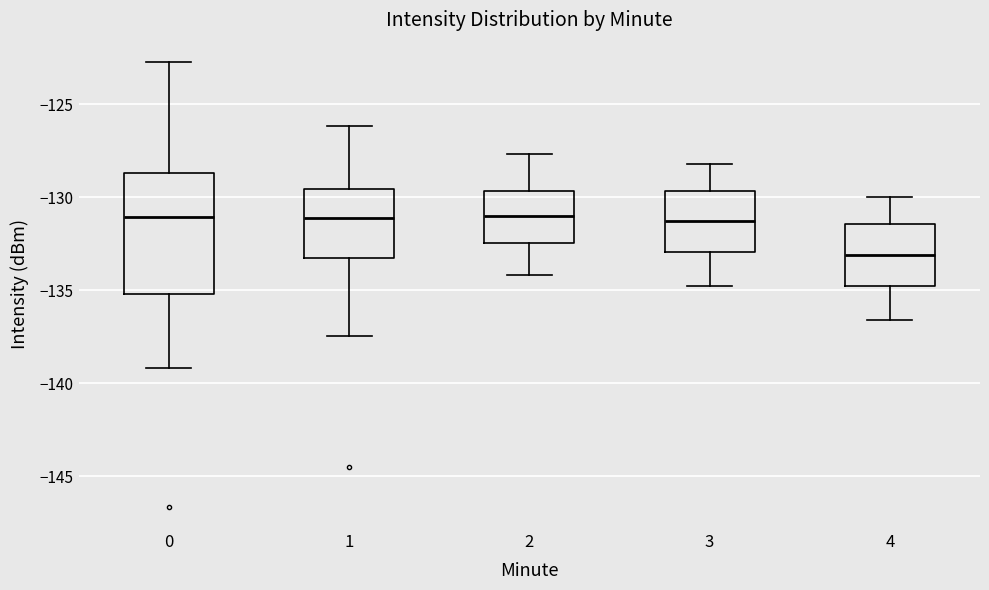

Which box is the tallest, from its lower edge to its upper edge?

0